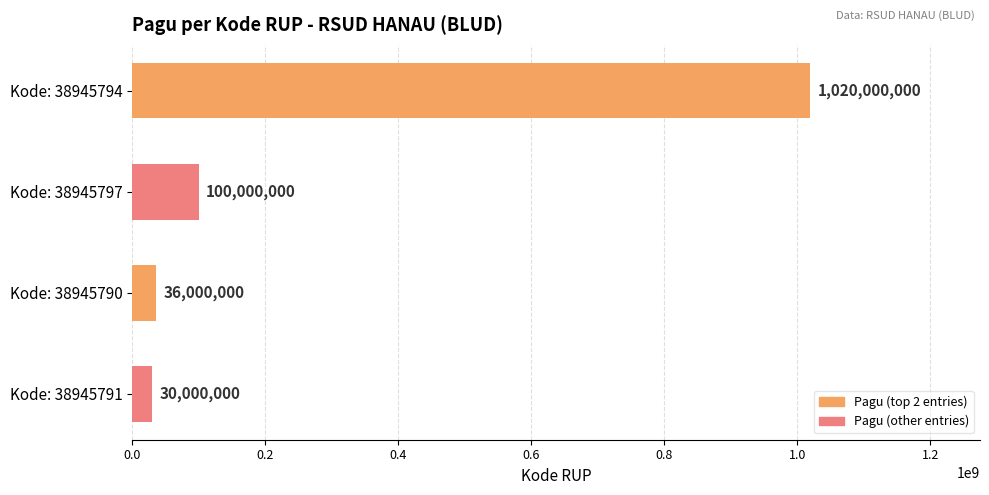

At which category does the chart reach its minimum across all series?

38945791